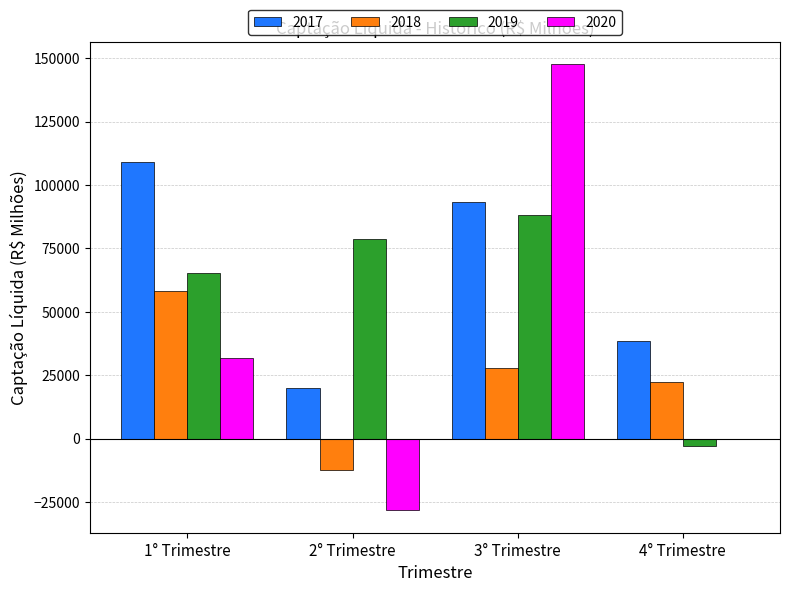

What is the total value across all series at 2° Trimestre?

58232.4